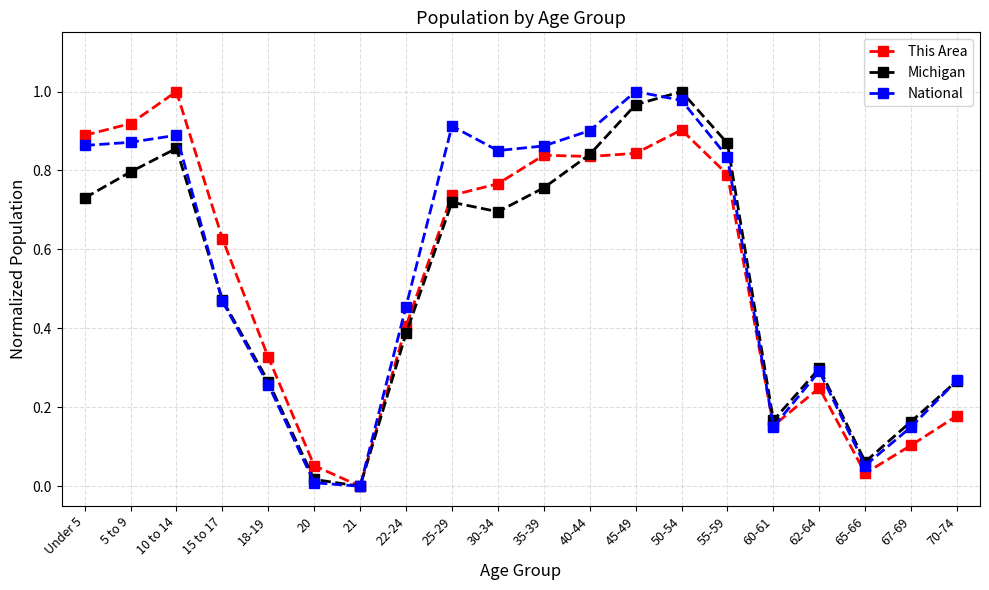

Which series changed the most between 20 and 22-24?

National